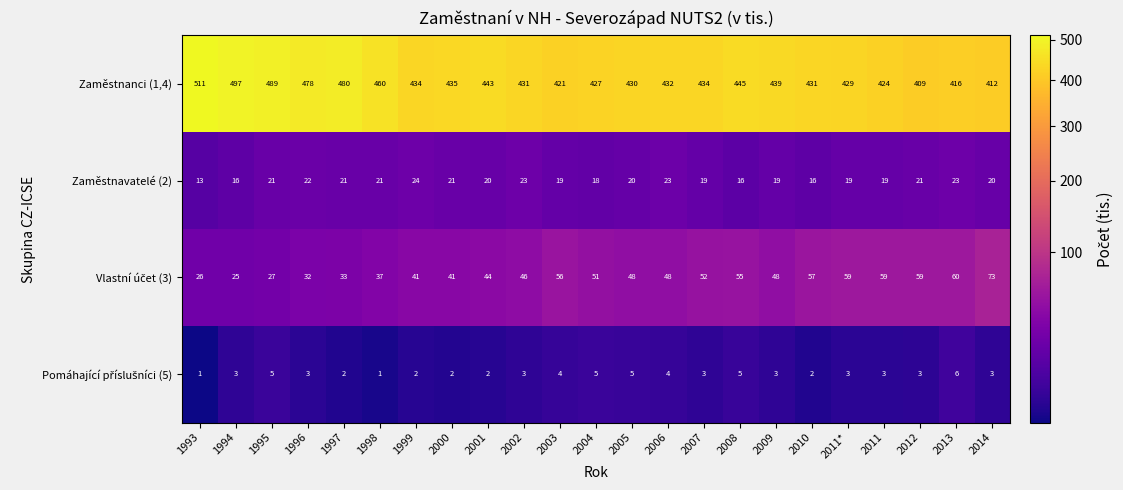

Which series has the largest total across all categories?

Zaměstnanci (1,4)